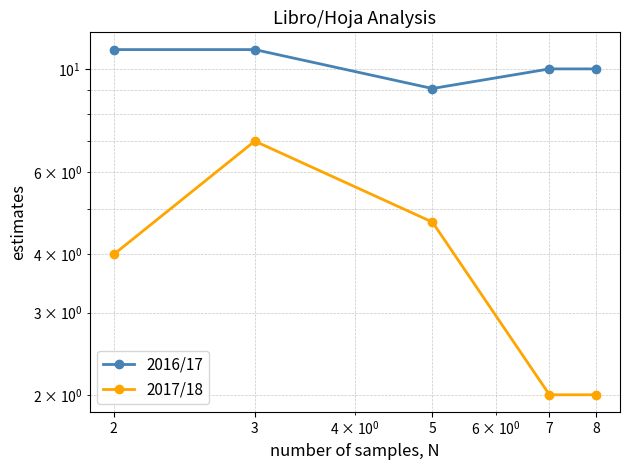

True or false: 2016/17 and 2017/18 cross at least once.

False